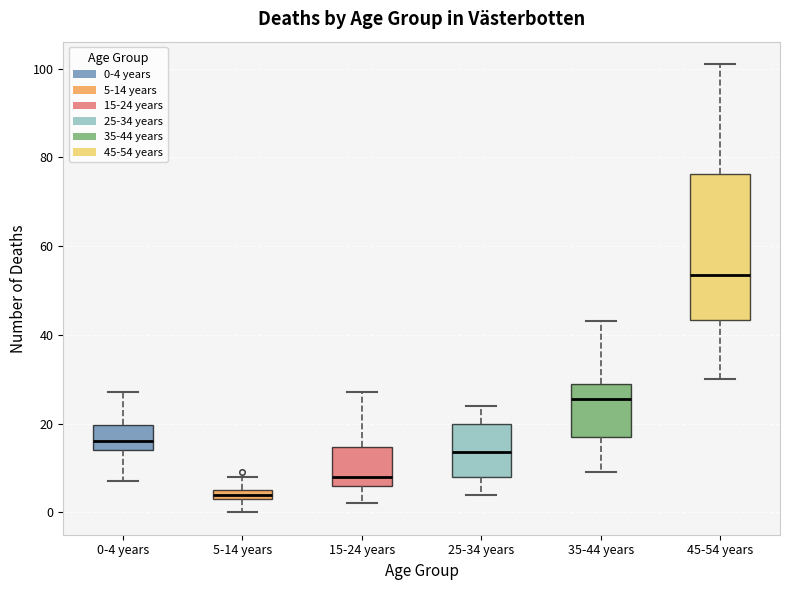

Where is the lower edge of the box for 0-4 years on the y-axis? The values are not printed on the chart, so give them approximately, as read against the axis.

14